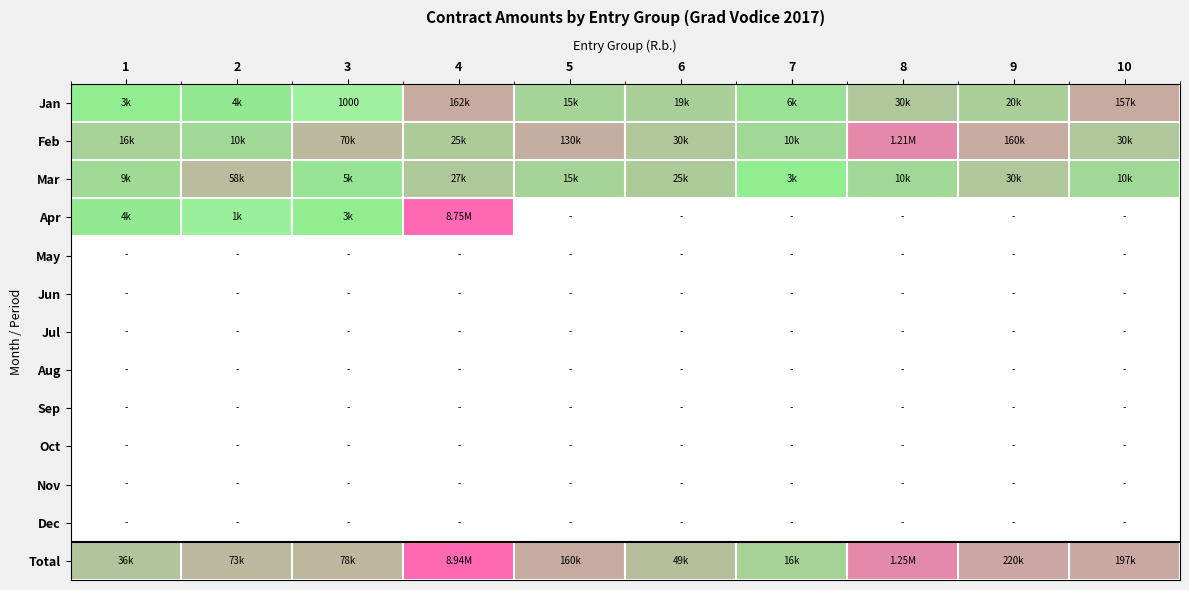

The value of Aug at 4 is 0.0. True or false?

True